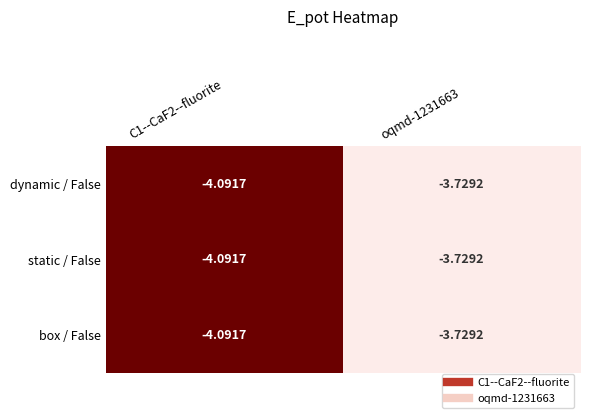

Is the value of dynamic / False at C1--CaF2--fluorite greater than the value of static / False at oqmd-1231663?

No